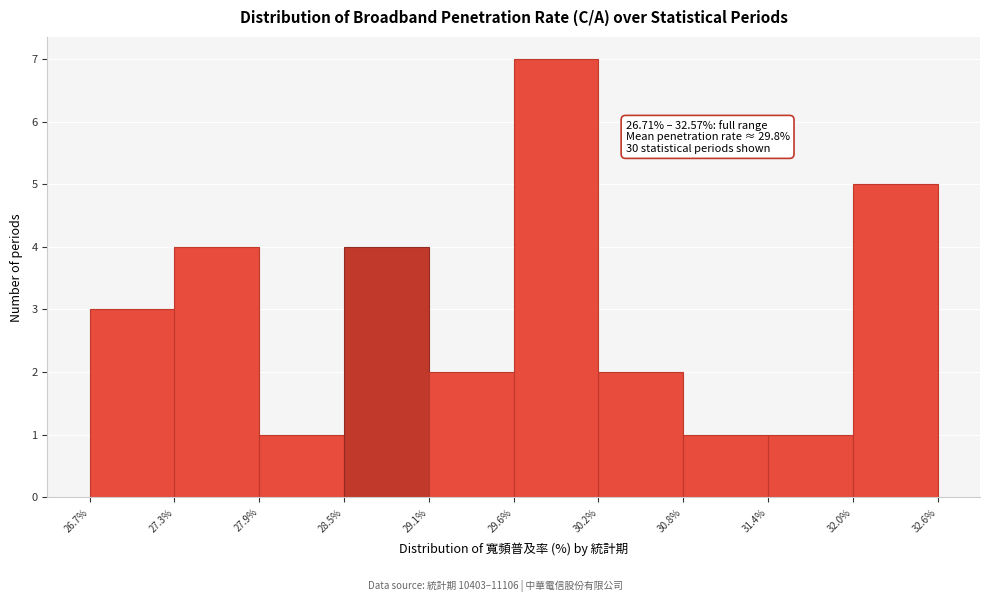

Over which range of the x-axis is the bar tallest?

29.6% to 30.2%